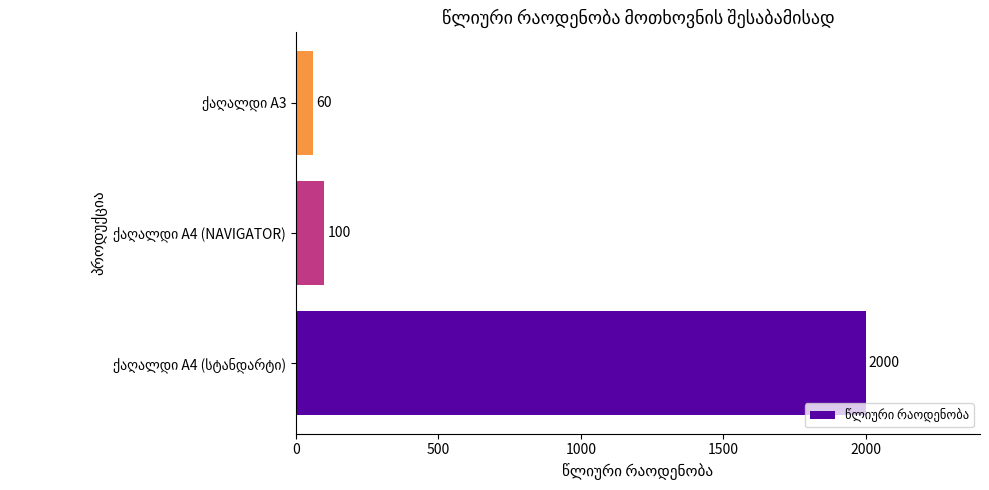

Reading bottom to top, what are all the values shown in this chart?

2000	100	60